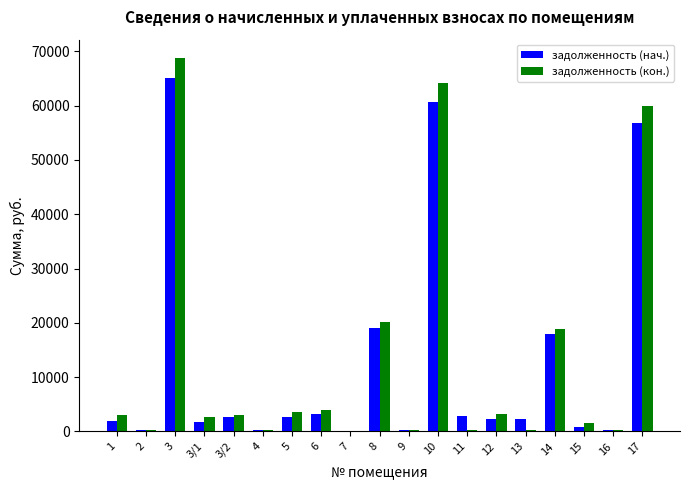

How many data points in задолженность (нач.) are above 2335?

10